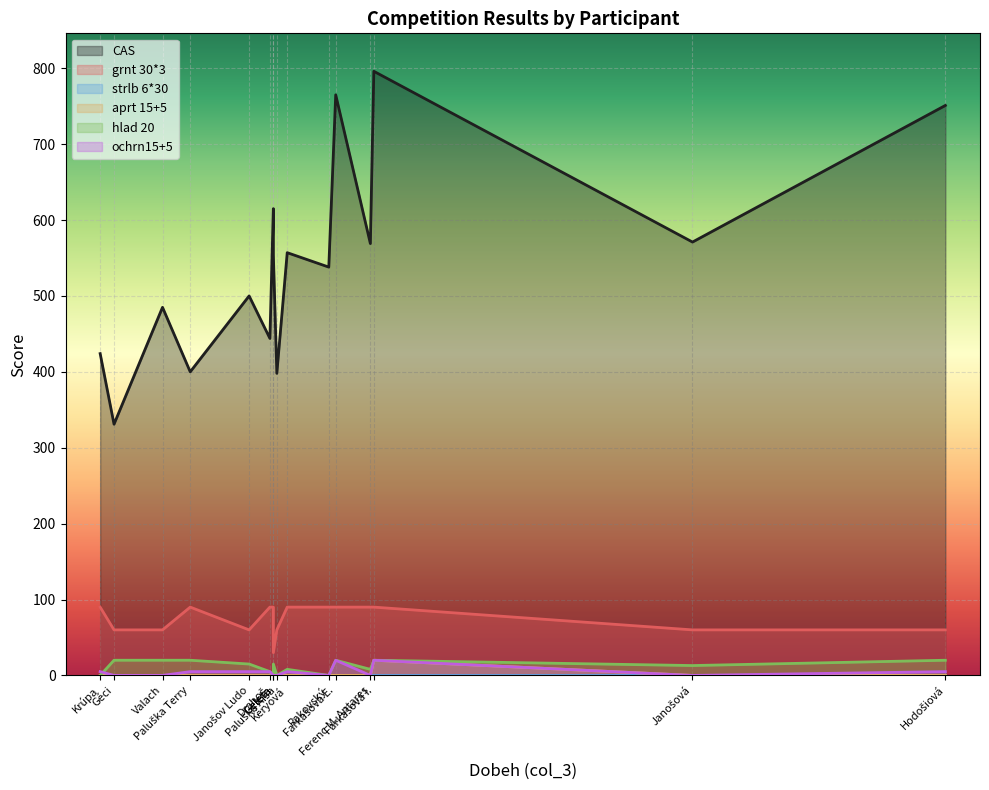

How many values in aprt 15+5 are above zero?

1